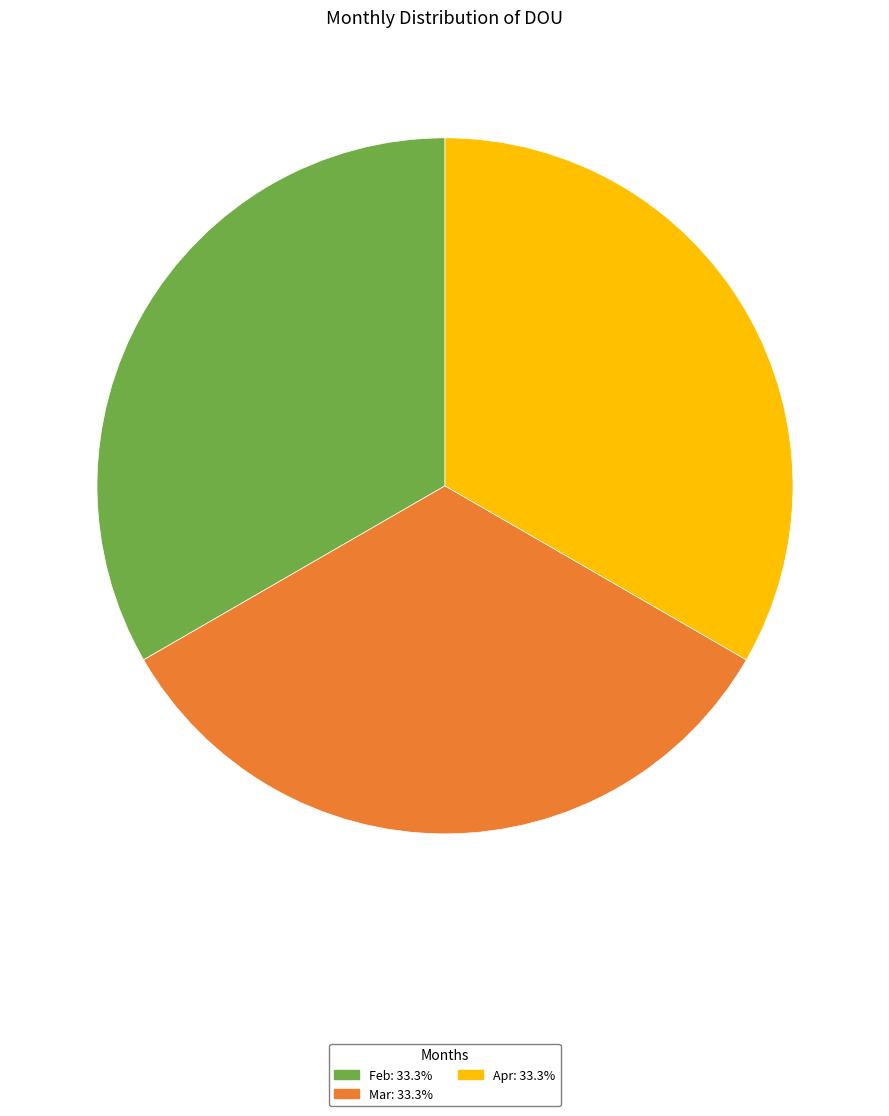

Does any single category account for the majority?

No